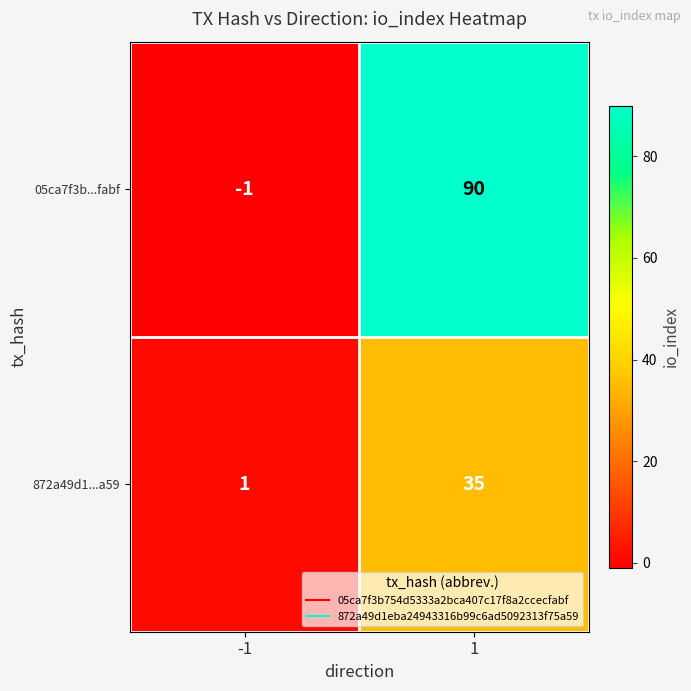

The 05ca7f3b...fabf series shows -1 at -1. True or false?

True